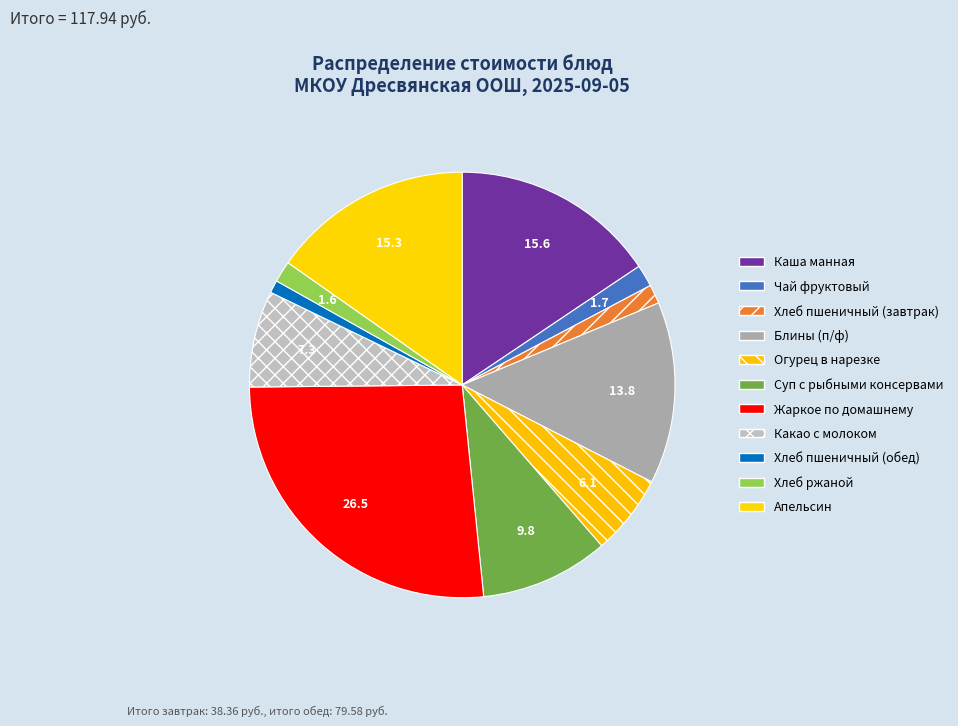

How many segments does this pie chart have?

11